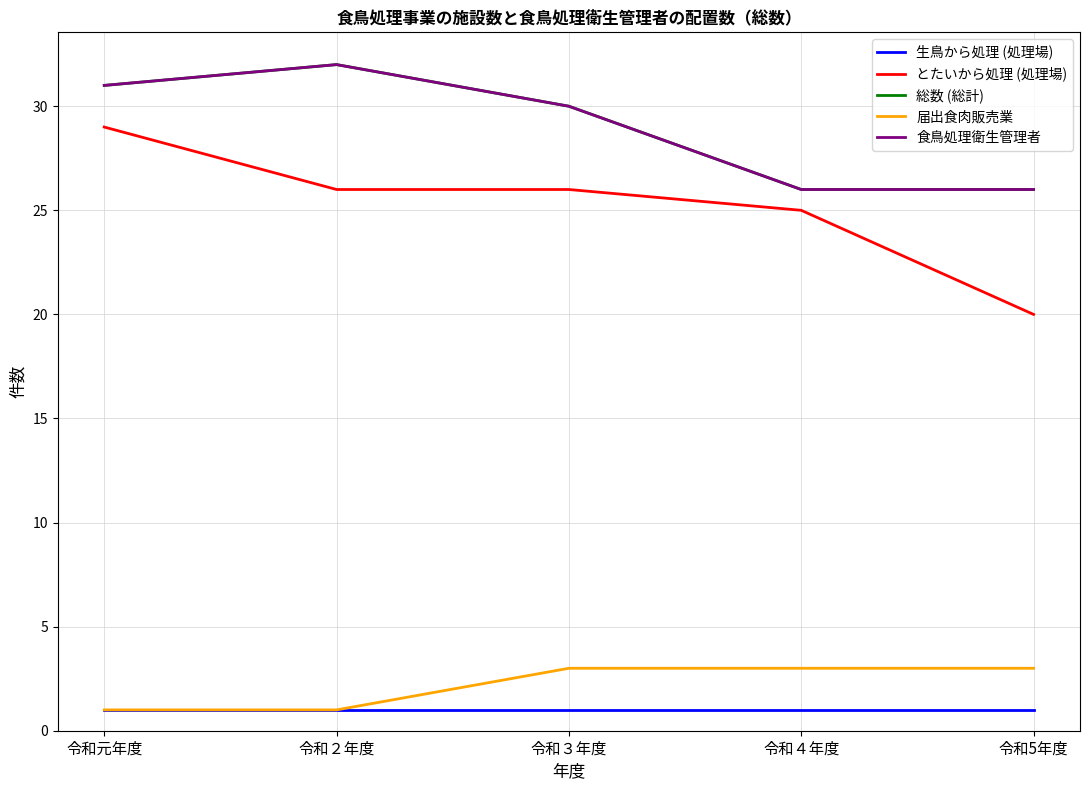

What position from the right is 令和３年度?

3